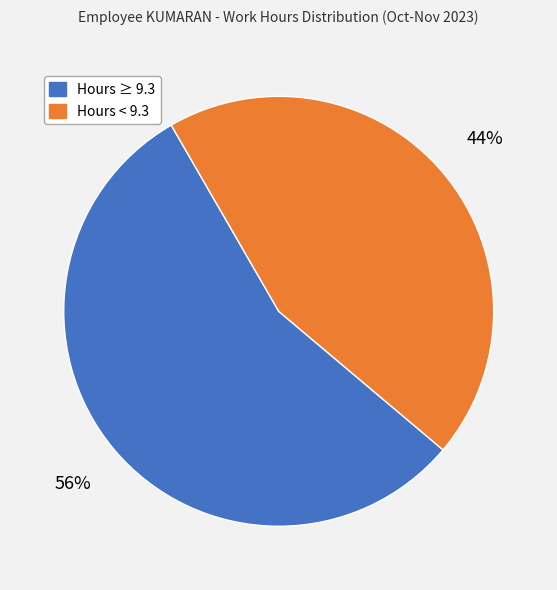

Is there any slice that represents more than half of the pie?

Yes